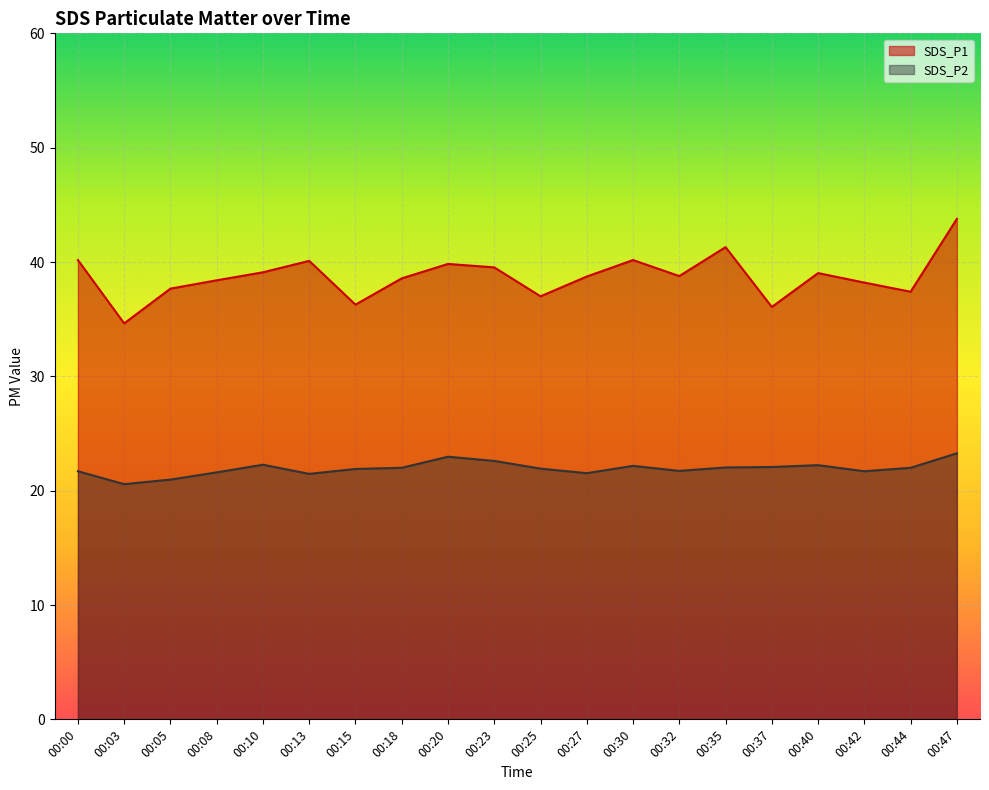

Is it true that SDS_P1 equals 56.6 at 00:08?

False